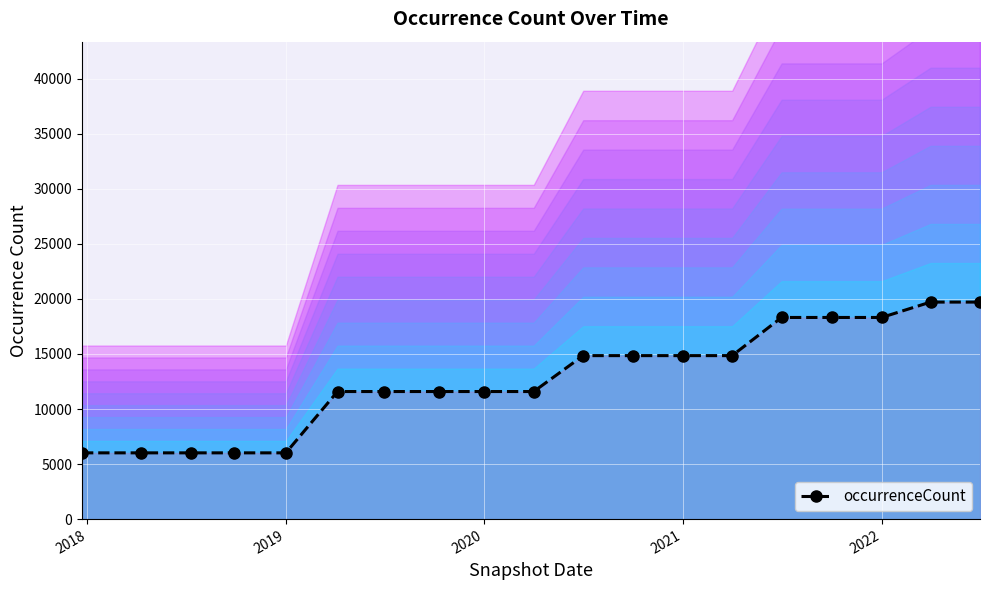

How many values are below 11587?

5